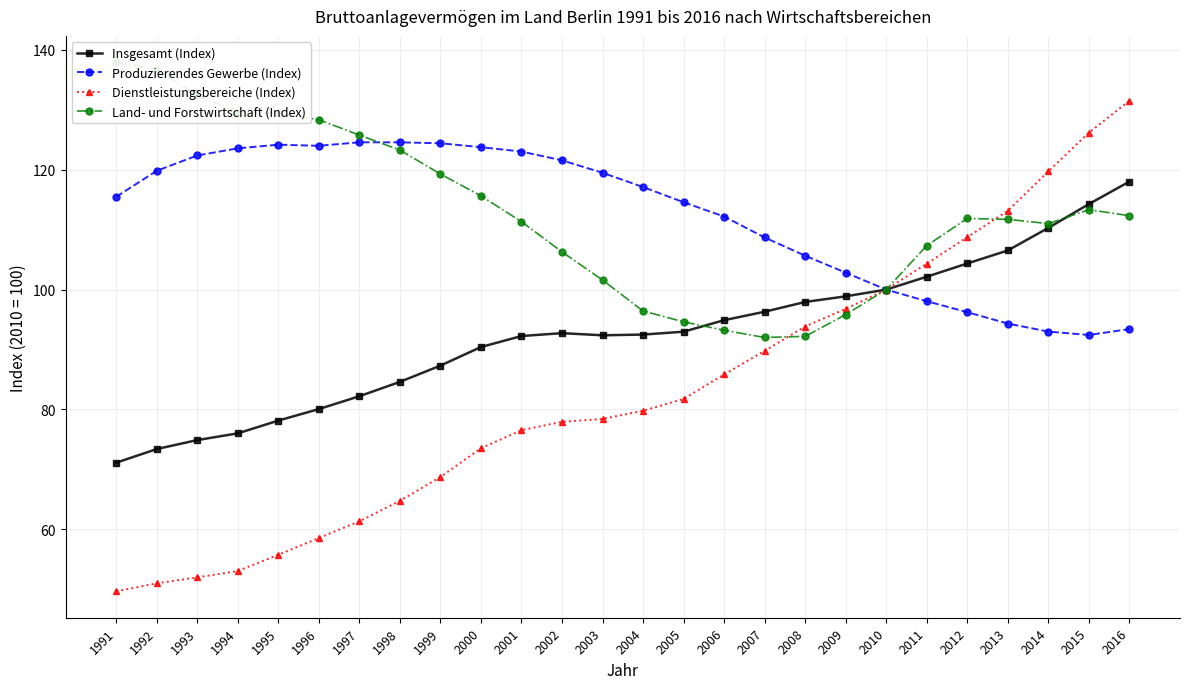

True or false: Dienstleistungsbereiche (Index) has more than 1 interior local peaks.

False